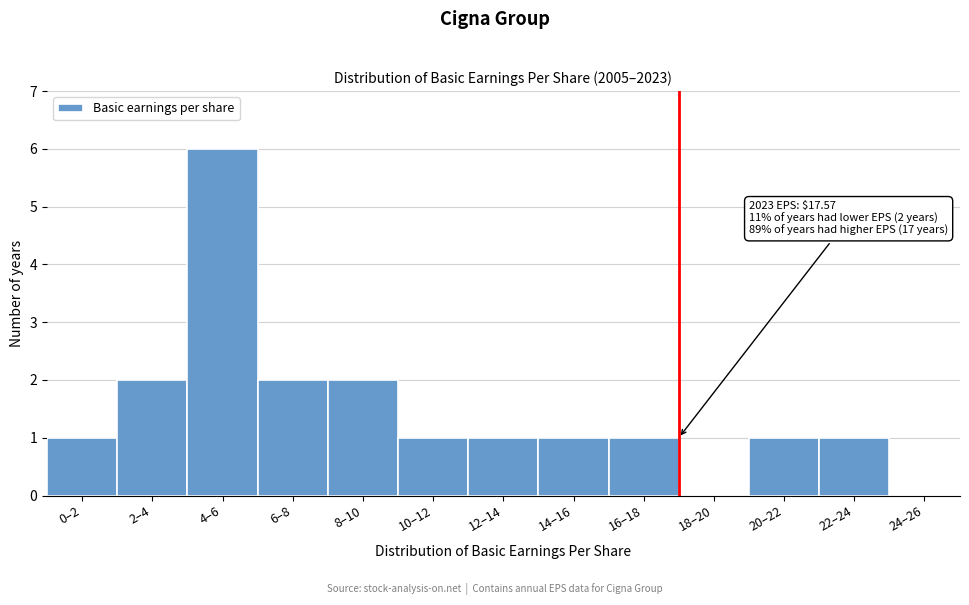

Reading left to right, extract all data points from this chart.

0–2=1	2–4=2	4–6=6	6–8=2	8–10=2	10–12=1	12–14=1	14–16=1	16–18=1	18–20=0	20–22=1	22–24=1	24–26=0